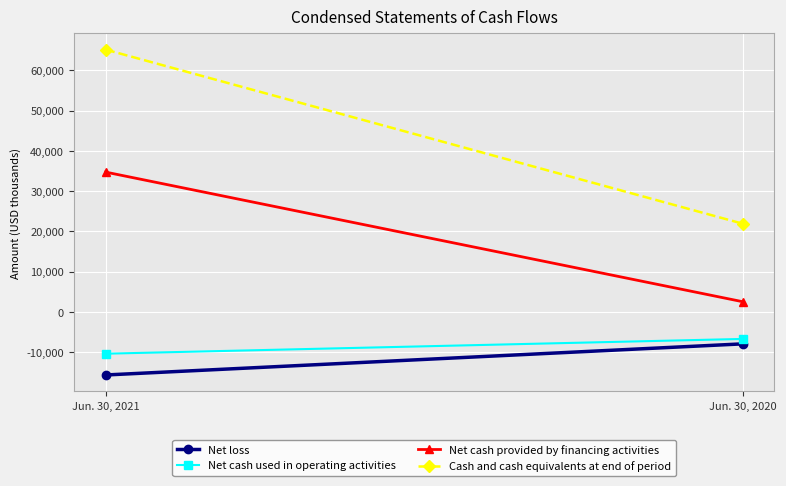

Where is Net loss nearest to the value -11787?

Jun. 30, 2020